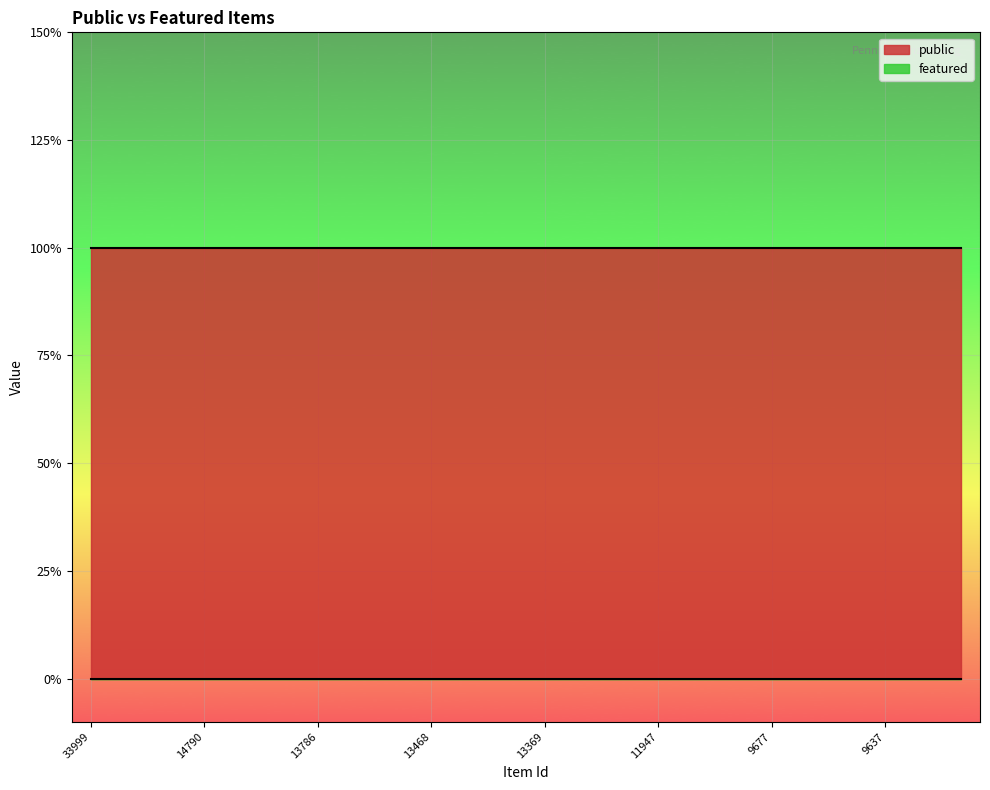

At which label is public closest to 1?

33999